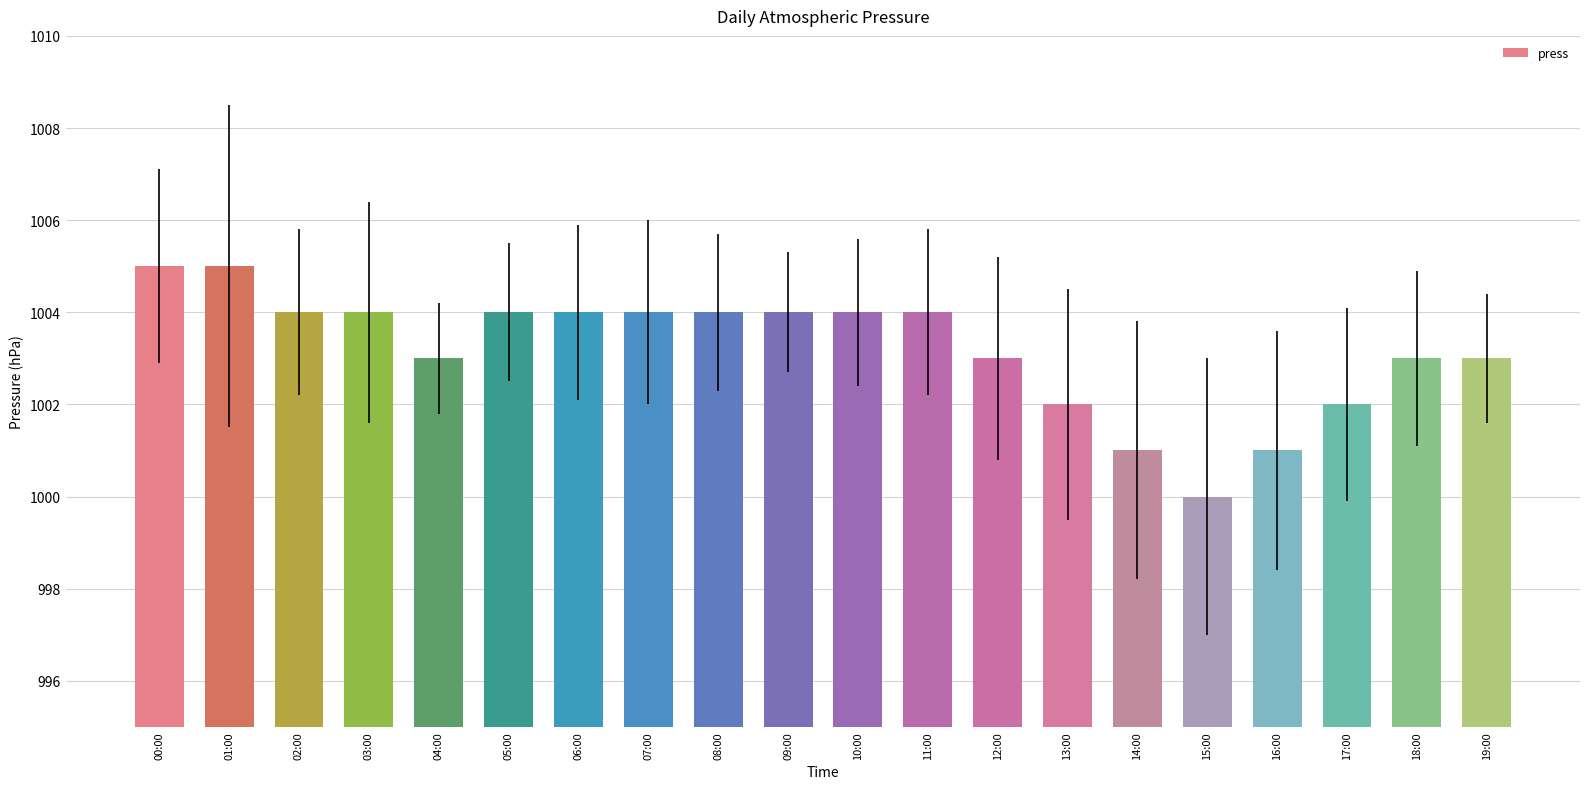

What is the average value?

1003